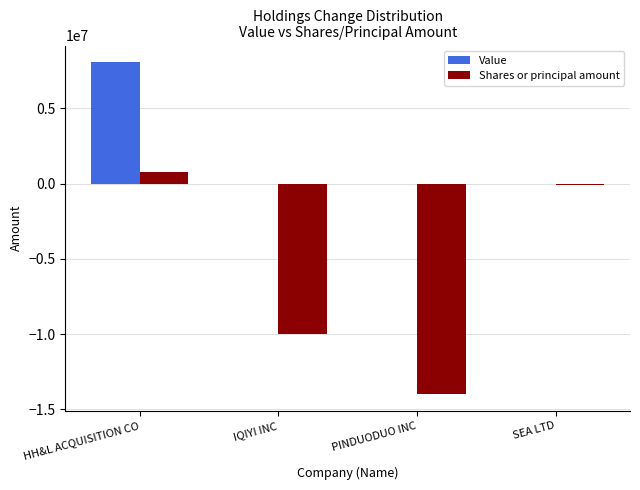

Reading left to right, what are all the values shown in this chart?

Value: 8080000	0	0	0
Shares or principal amount: 800000	-10000000	-14000000	-100000